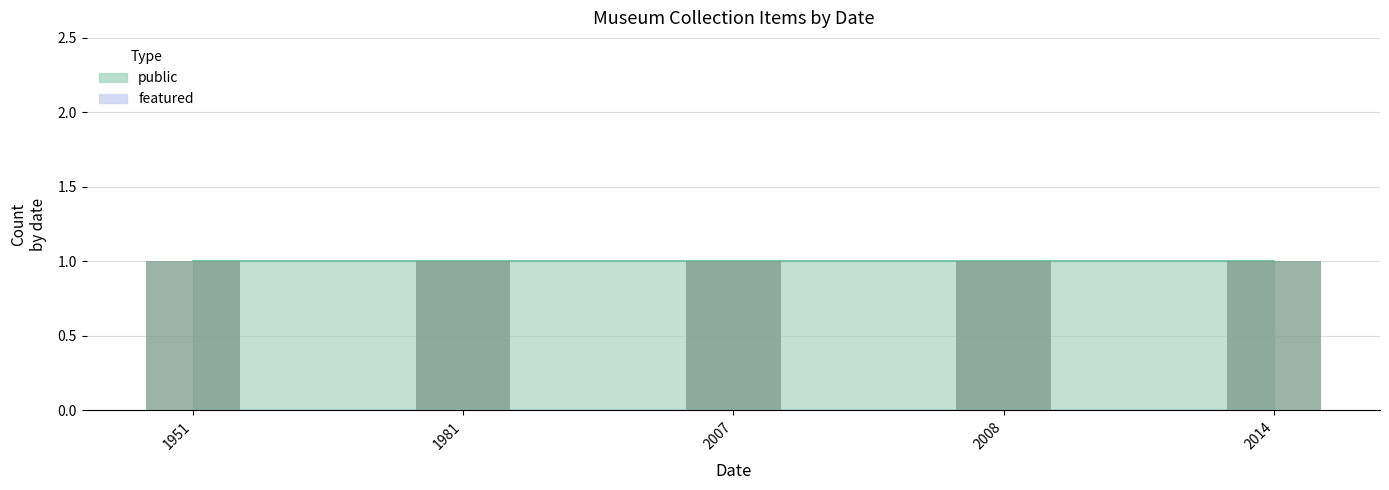

Reading left to right, extract all data points from this chart.

public: 1981=1	2014=1	2007=1	2008=1	1951=1
featured: 1981=0	2014=0	2007=0	2008=0	1951=0